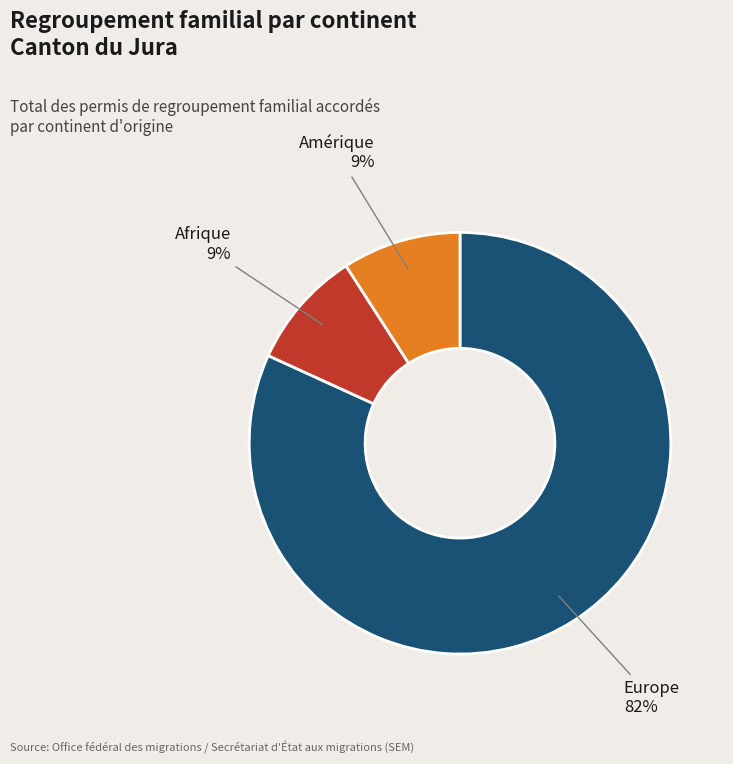

What percentage is the Afrique slice, to the nearest percent?

9%